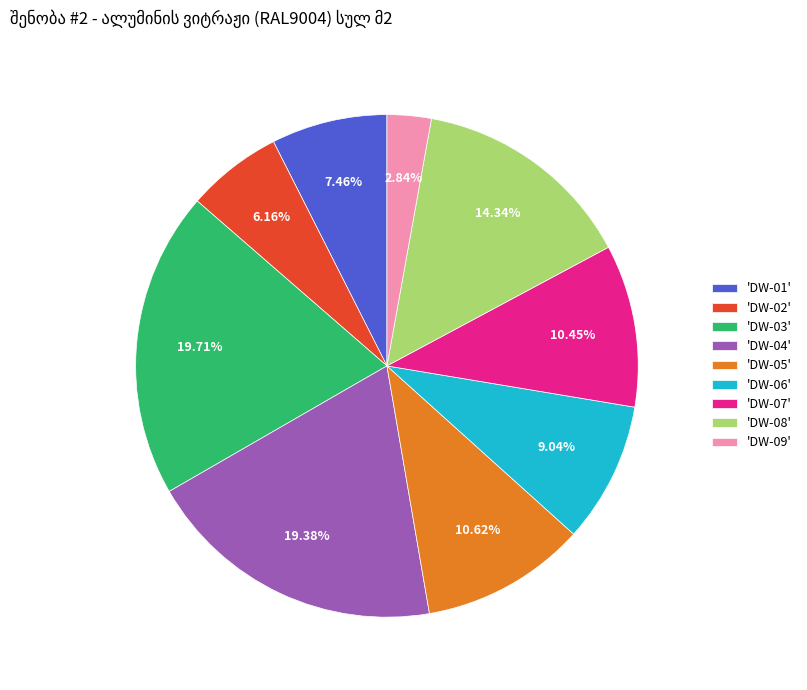

What is the ratio of the value at 'DW-04' to the value at 'DW-05'?

1.8